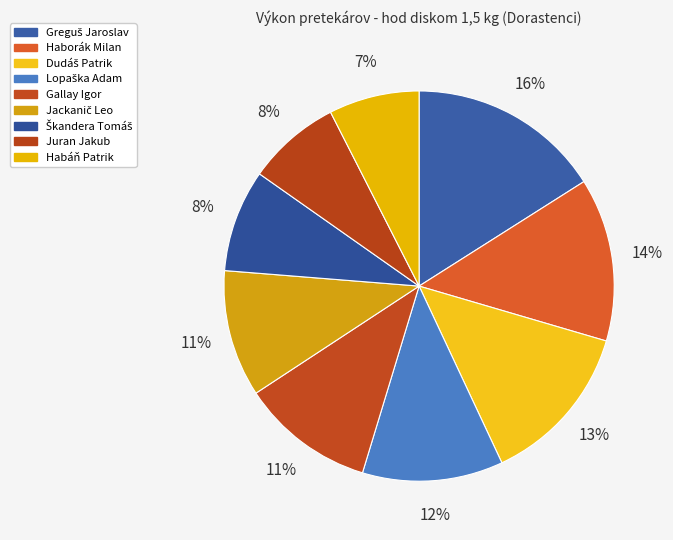

What is the smallest slice in the pie chart?

Habáň Patrik